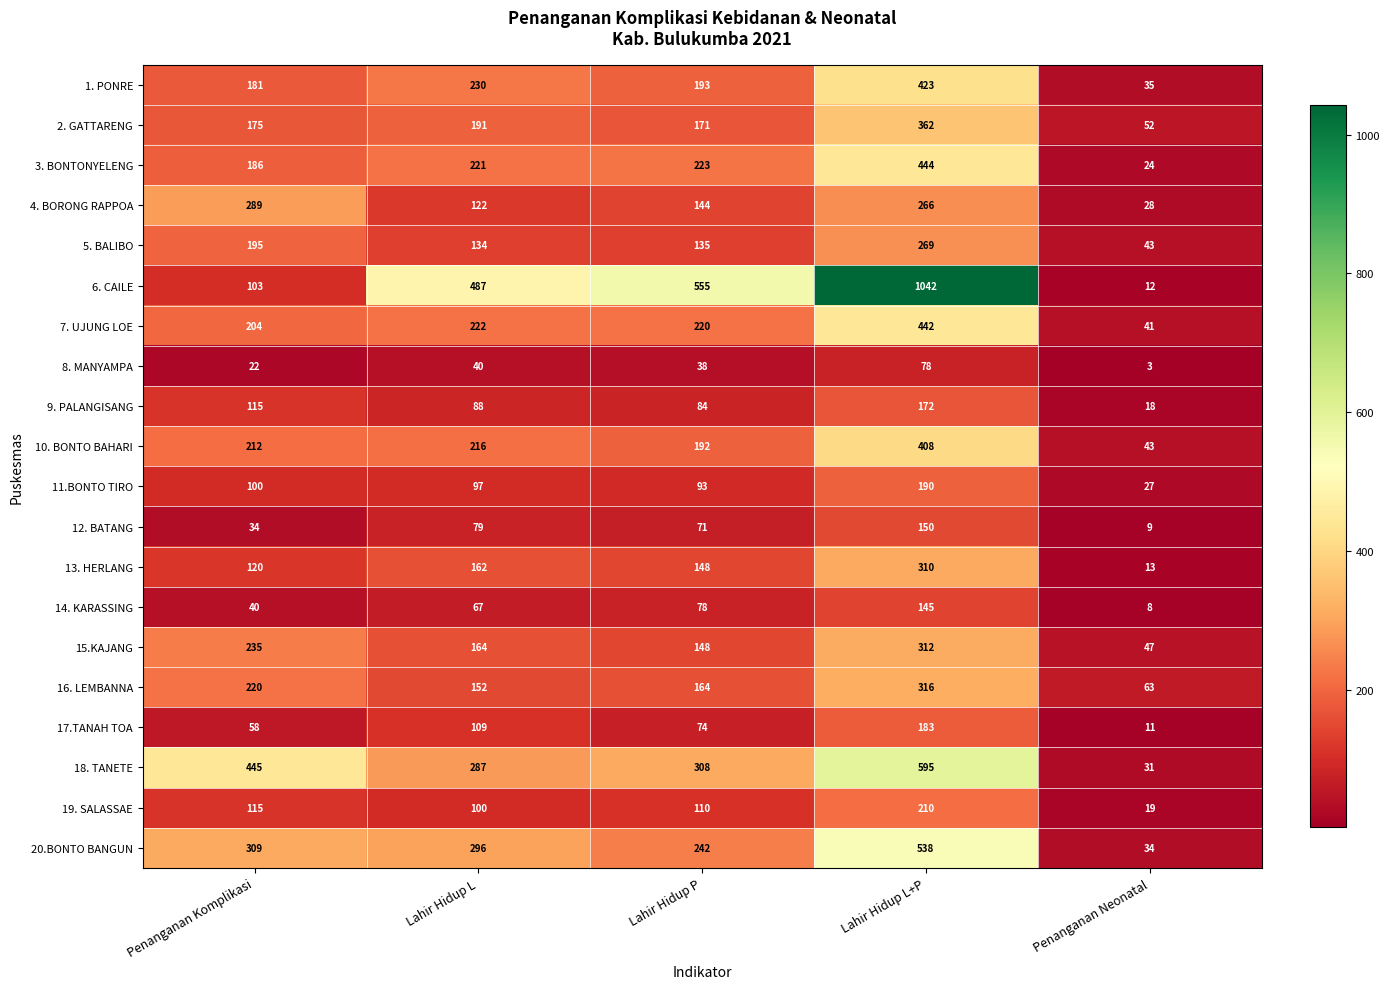

Rank the series by their maximum value, from lowest to highest.

8. MANYAMPA, 14. KARASSING, 12. BATANG, 9. PALANGISANG, 17.TANAH TOA, 11.BONTO TIRO, 19. SALASSAE, 5. BALIBO, 4. BORONG RAPPOA, 13. HERLANG, 15.KAJANG, 16. LEMBANNA, 2. GATTARENG, 10. BONTO BAHARI, 1. PONRE, 7. UJUNG LOE, 3. BONTONYELENG, 20.BONTO BANGUN, 18. TANETE, 6. CAILE